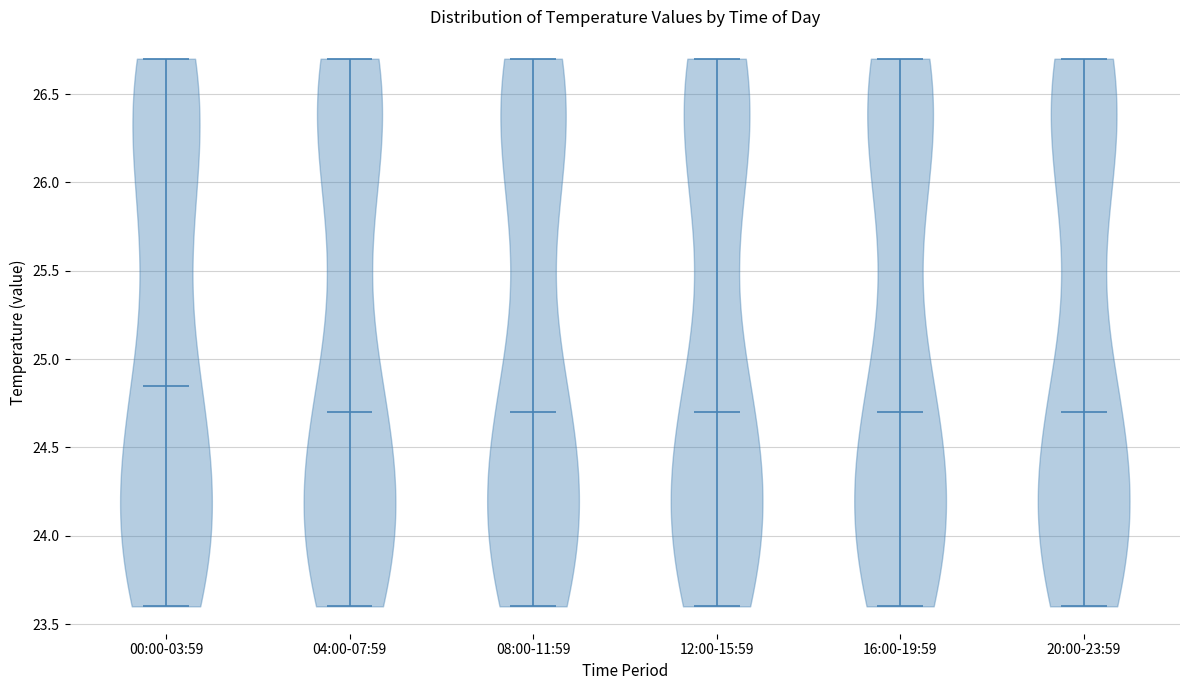

Reading left to right, read every violin against the y-axis: where its median line is, and the lowest and highest points it reaches. The values are not printed on the chart, so give them approximately, as read against the axis.

00:00-03:59: median line 24.85, lowest point 23.60, highest point 26.70
04:00-07:59: median line 24.70, lowest point 23.60, highest point 26.70
08:00-11:59: median line 24.70, lowest point 23.60, highest point 26.70
12:00-15:59: median line 24.70, lowest point 23.60, highest point 26.70
16:00-19:59: median line 24.70, lowest point 23.60, highest point 26.70
20:00-23:59: median line 24.70, lowest point 23.60, highest point 26.70